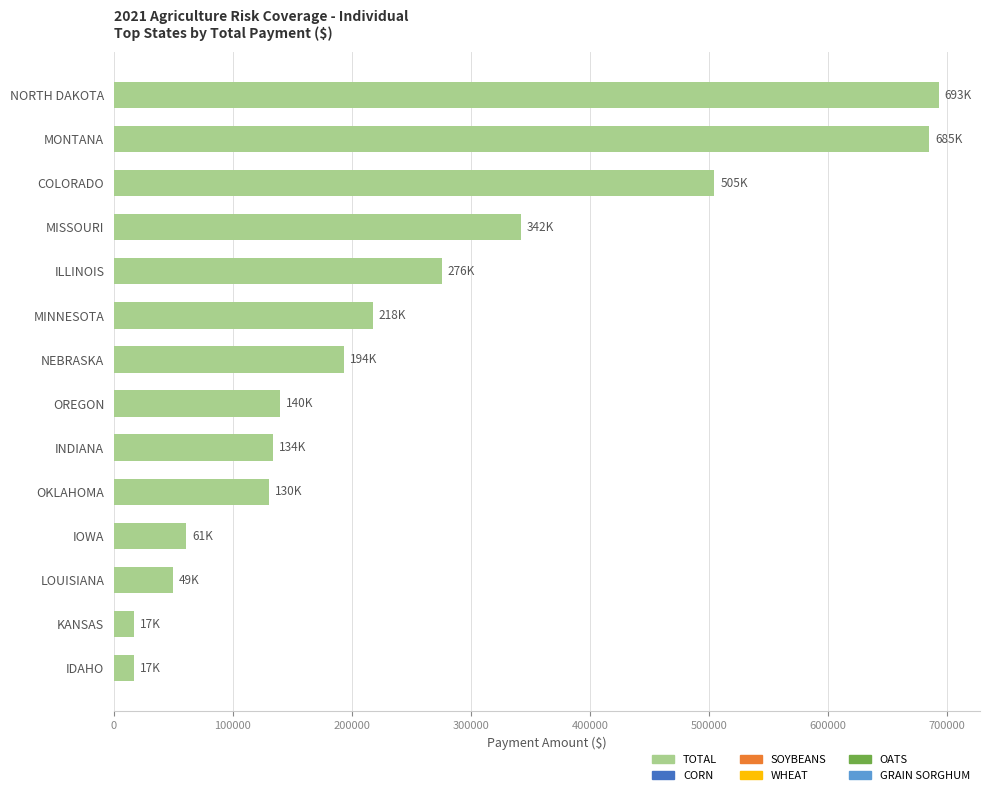

How many bars are there in total?

14